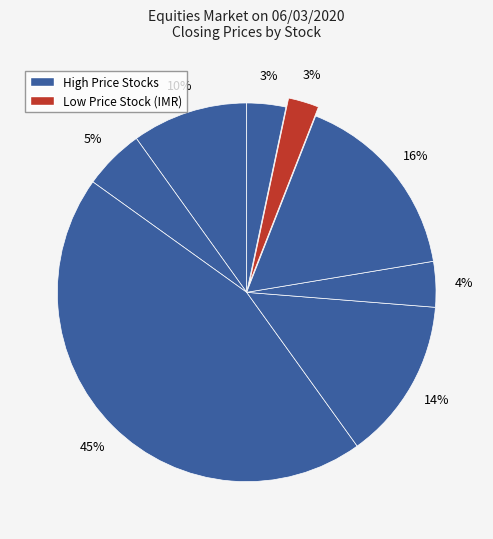

How many segments does this pie chart have?

8